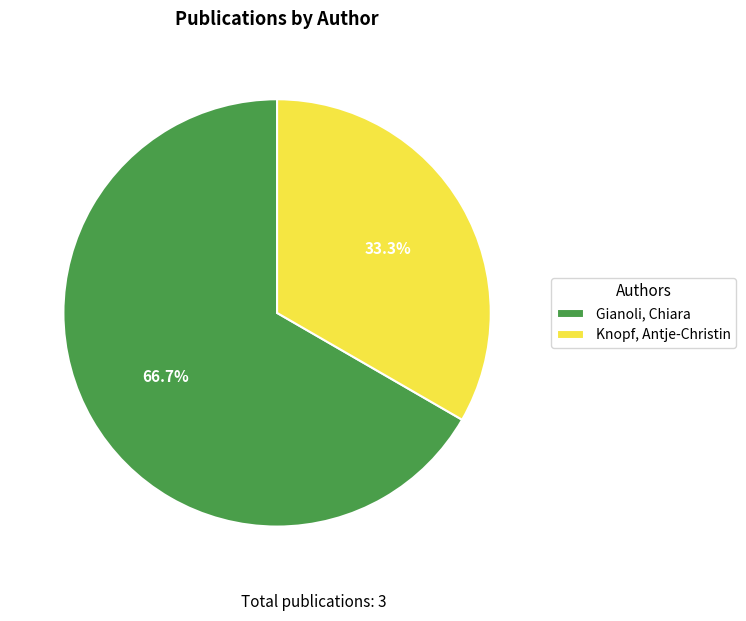

Which has a higher value, Knopf, Antje-Christin or Gianoli, Chiara?

Gianoli, Chiara